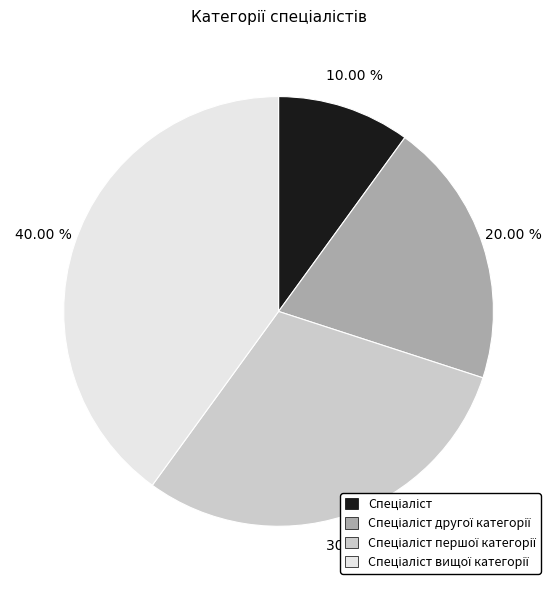

Does any single category account for the majority?

No